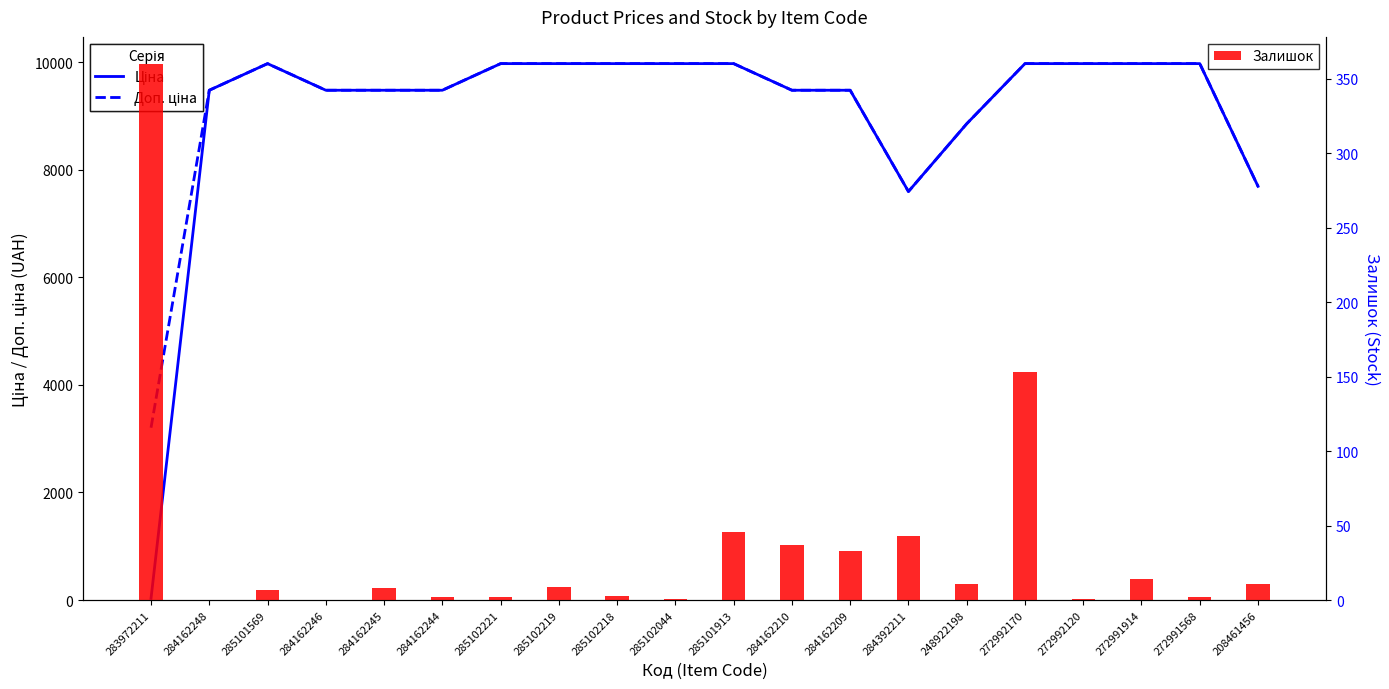

What are all the series names shown in the legend?

Ціна, Доп. ціна, Залишок